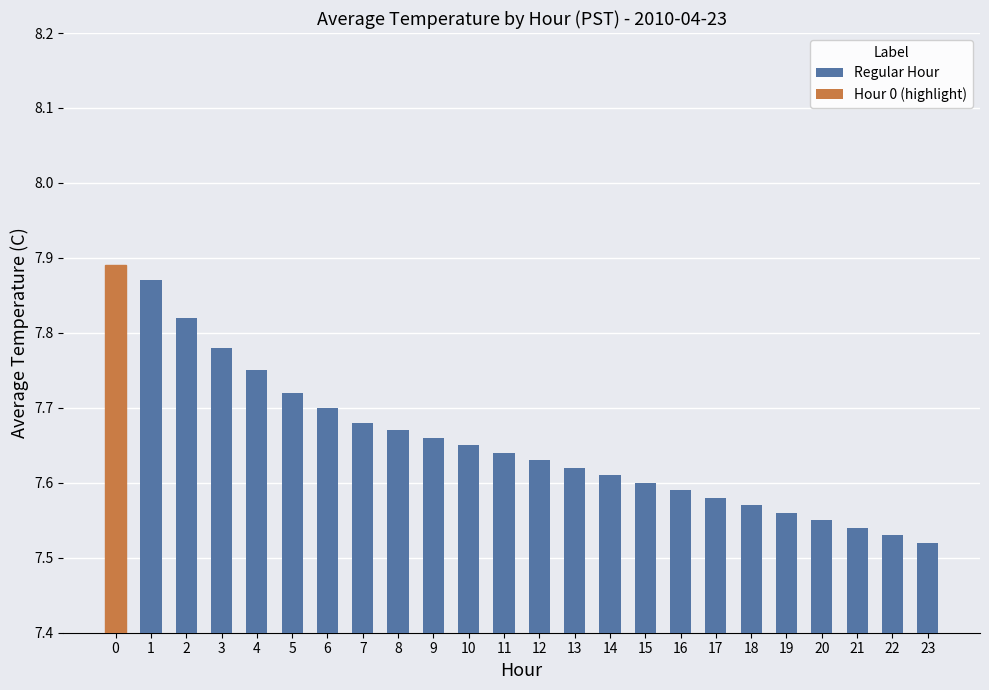

Which label corresponds to the smallest value in the chart?

23